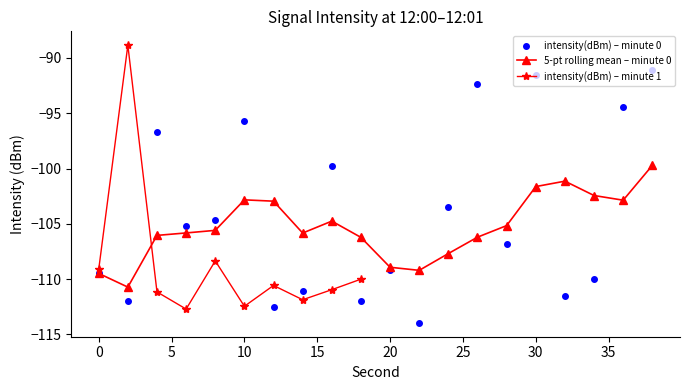

At which category does the chart reach its minimum across all series?

22